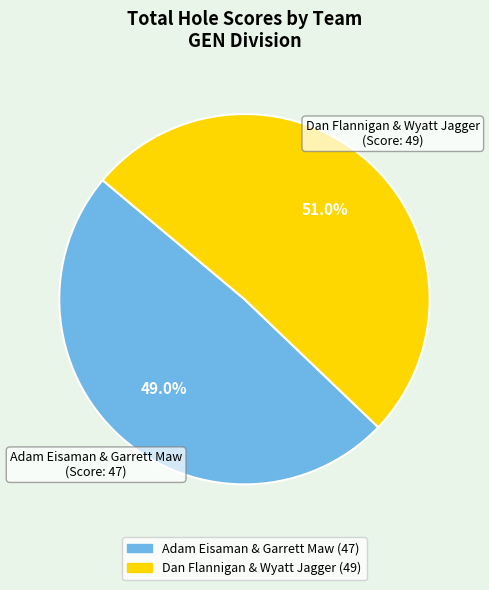

How many segments does this pie chart have?

2